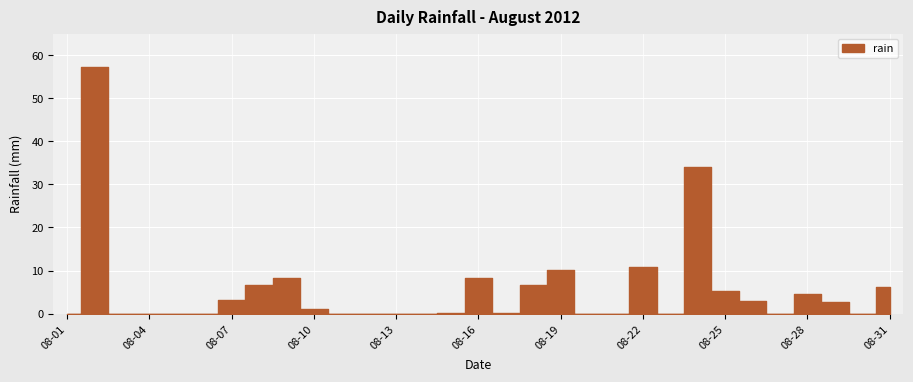

Rank the categories by value from lowest to highest.

2012-08-01, 2012-08-03, 2012-08-04, 2012-08-05, 2012-08-06, 2012-08-11, 2012-08-12, 2012-08-13, 2012-08-14, 2012-08-20, 2012-08-21, 2012-08-23, 2012-08-27, 2012-08-30, 2012-08-15, 2012-08-17, 2012-08-10, 2012-08-29, 2012-08-26, 2012-08-07, 2012-08-28, 2012-08-25, 2012-08-31, 2012-08-08, 2012-08-18, 2012-08-09, 2012-08-16, 2012-08-19, 2012-08-22, 2012-08-24, 2012-08-02